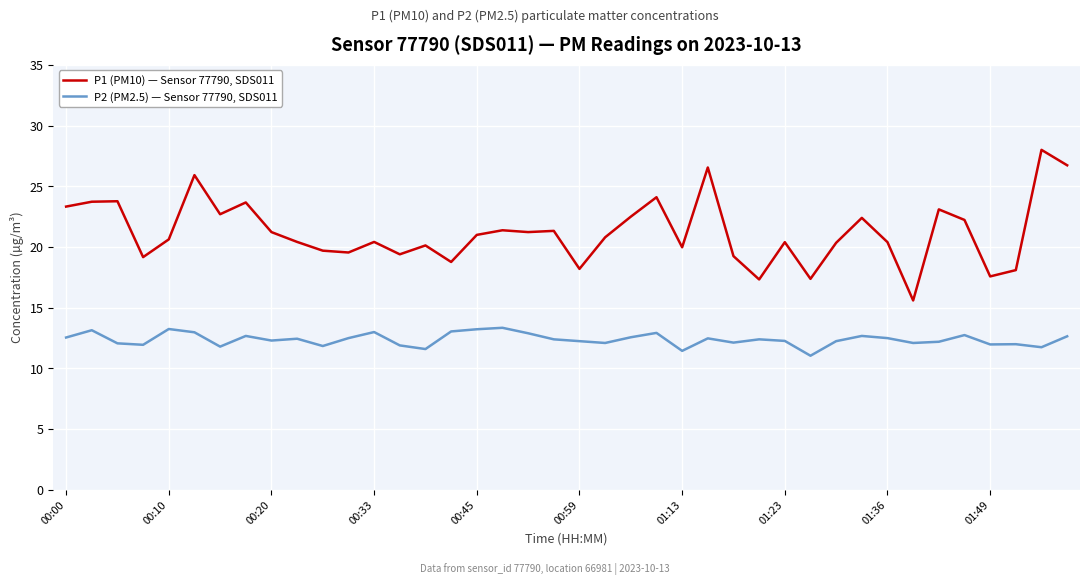

True or false: P2 (PM2.5) — Sensor 77790, SDS011 and P1 (PM10) — Sensor 77790, SDS011 cross at least once.

False